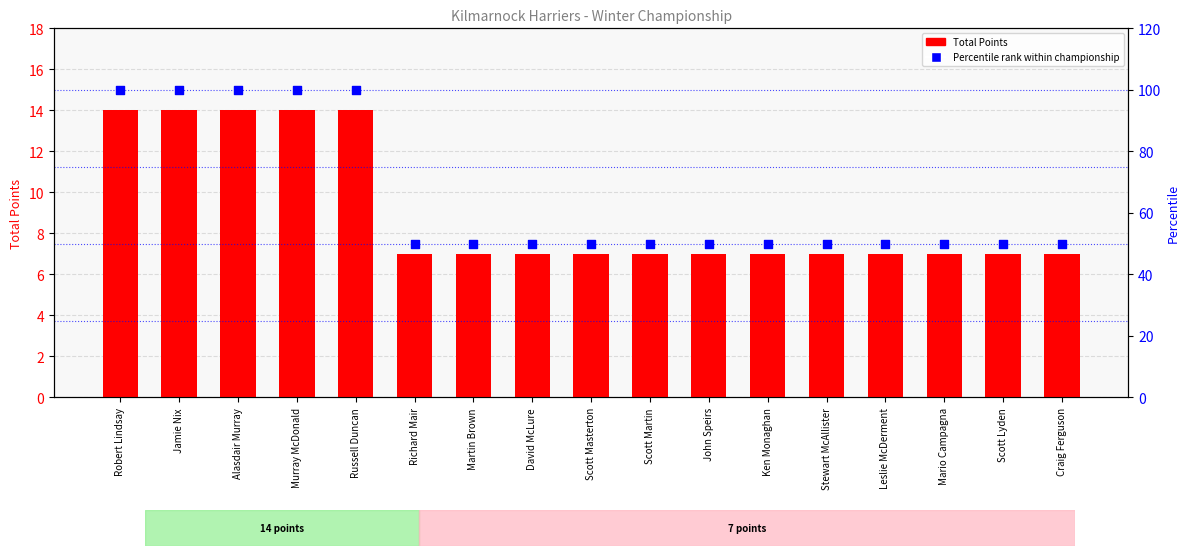

What is the total value across all series at Robert Lindsay?

114